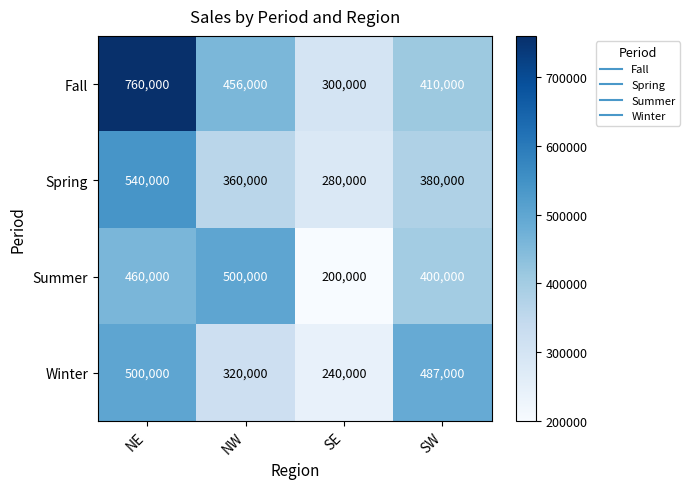

At which category is the sum across all series the highest?

NE